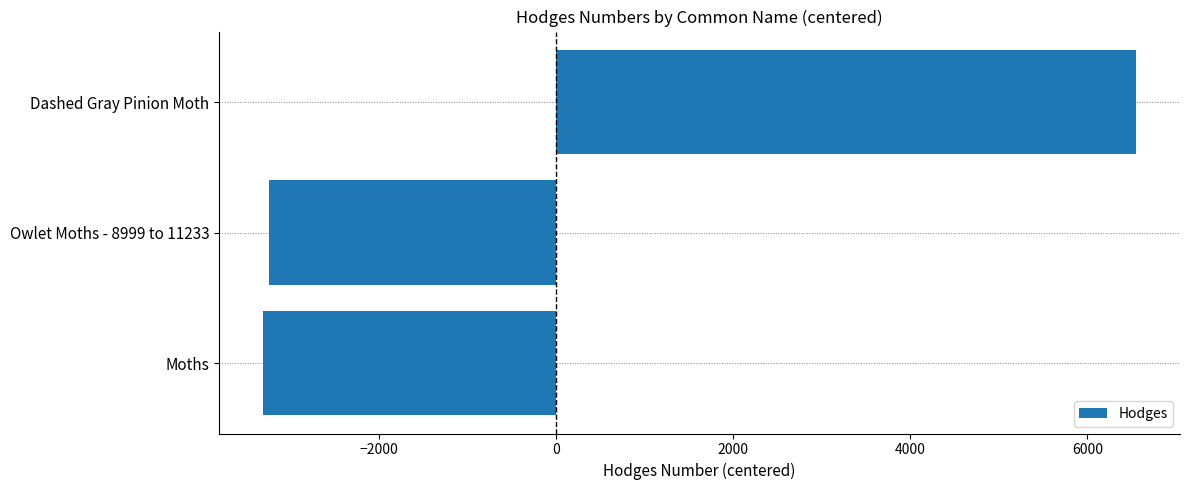

What is the smallest value displayed?

-3309.2